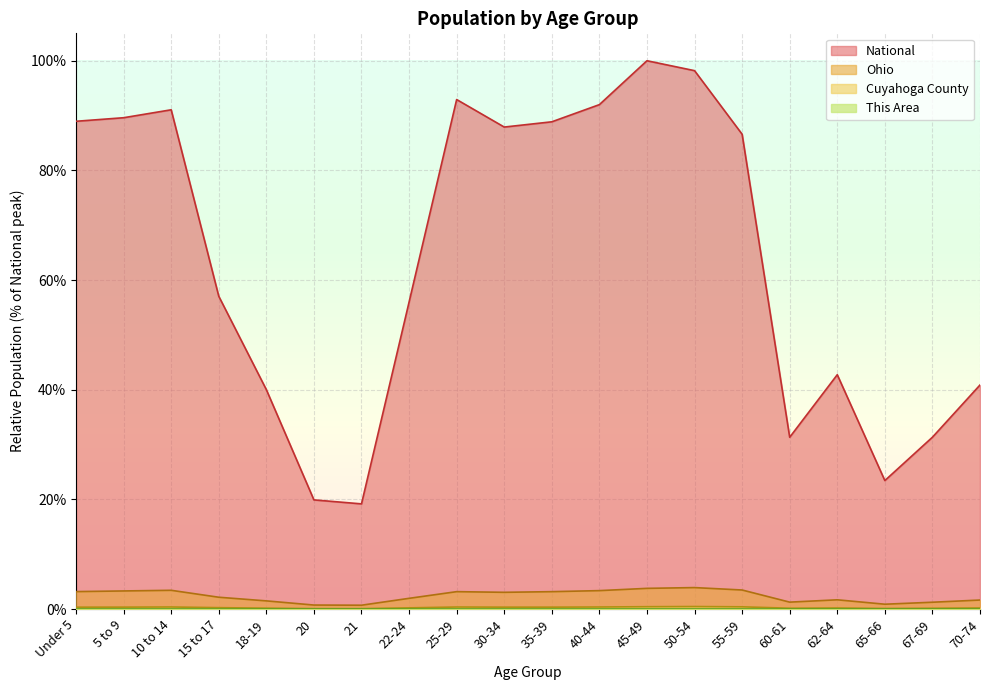

What is the value of the National point at the 2nd from the left?

89.6